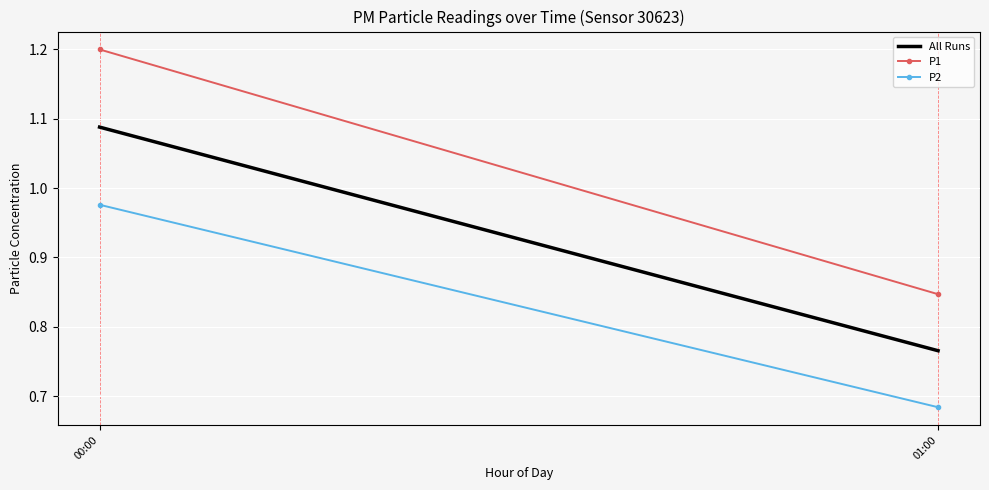

What is the difference between the P2 values at 00:00 and 01:00?

0.3